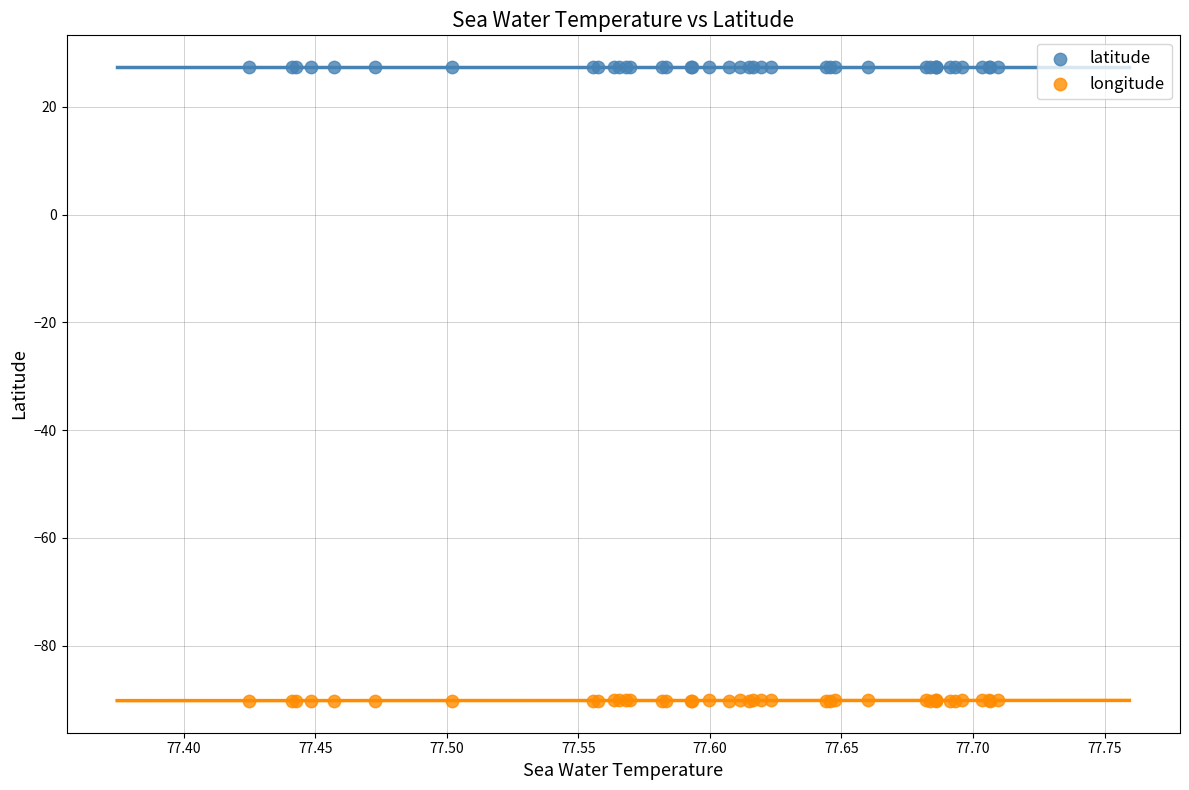

Which series has the widest spread of Y values?

longitude